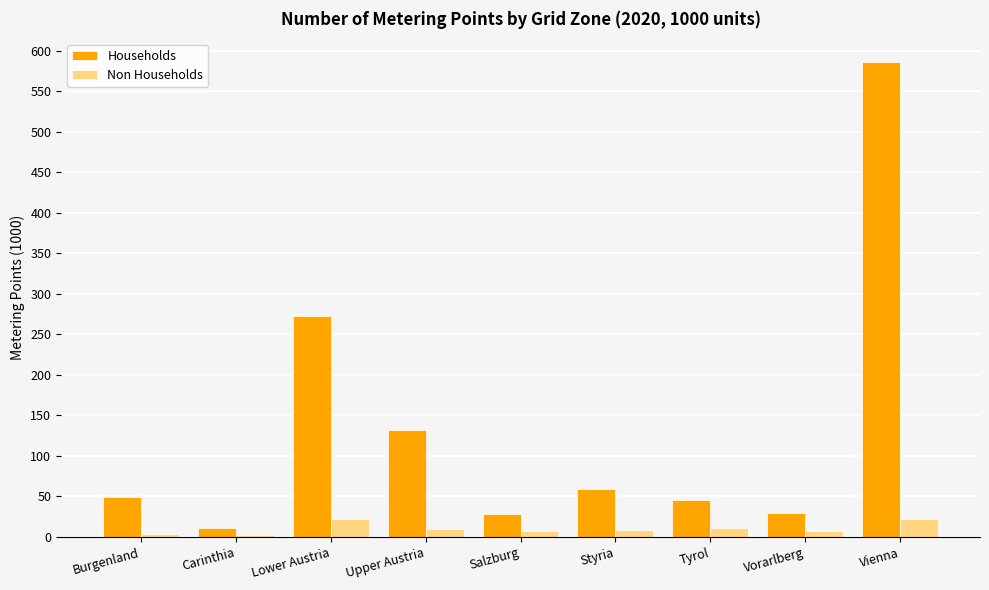

Is it true that Non Households equals 7.9 at Salzburg?

True